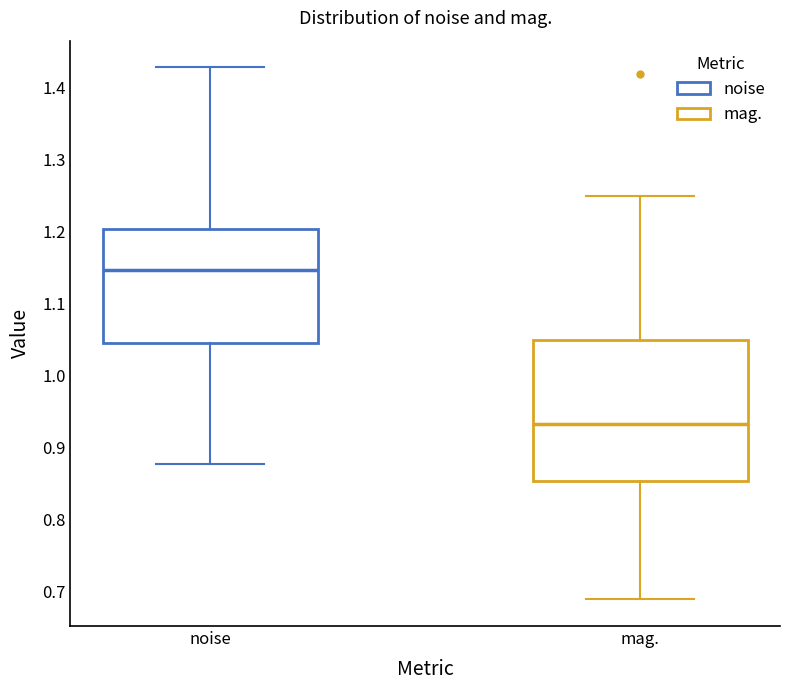

Reading left to right, transcribe this box plot: for each box, give where its median line is, the range the box spans, and where its two whiskers end, as read against the y-axis. The values are not printed on the chart, so give them approximately, as read against the axis.

noise: median 1.15, box 1.04 to 1.20, whiskers 0.88 to 1.43
mag.: median 0.93, box 0.85 to 1.05, whiskers 0.69 to 1.25